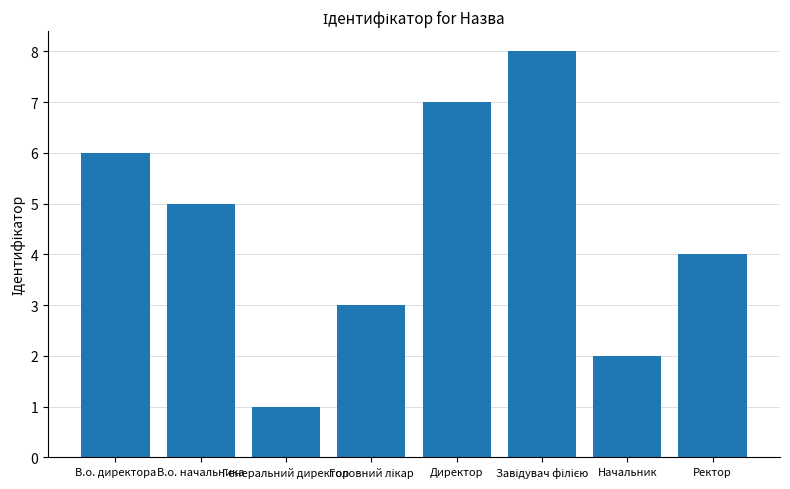

Reading left to right, what are all the values shown in this chart?

6	5	1	3	7	8	2	4